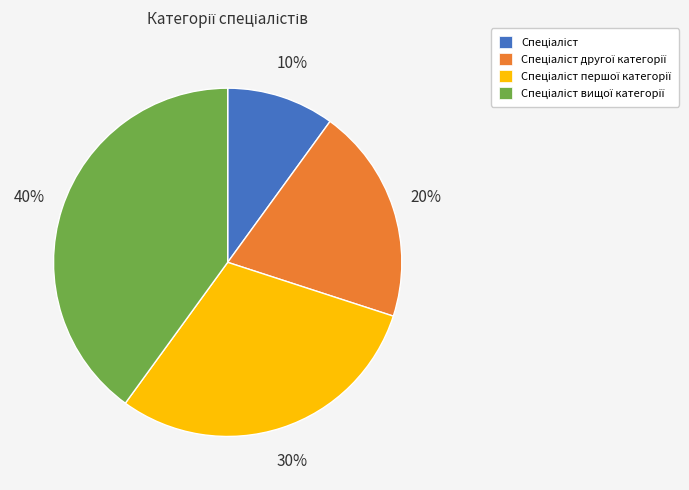

To the nearest percent, what is the average slice percentage?

25%